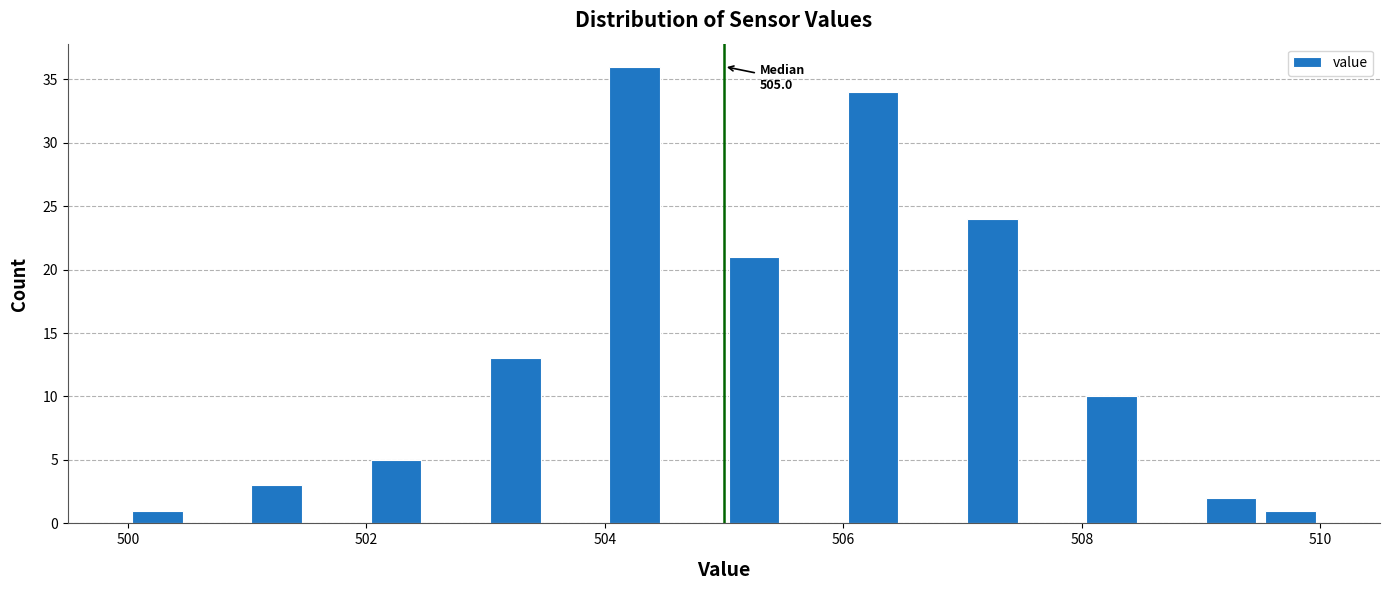

Read against the x-axis, roughly where is the centre of the tallest bar?

504.2